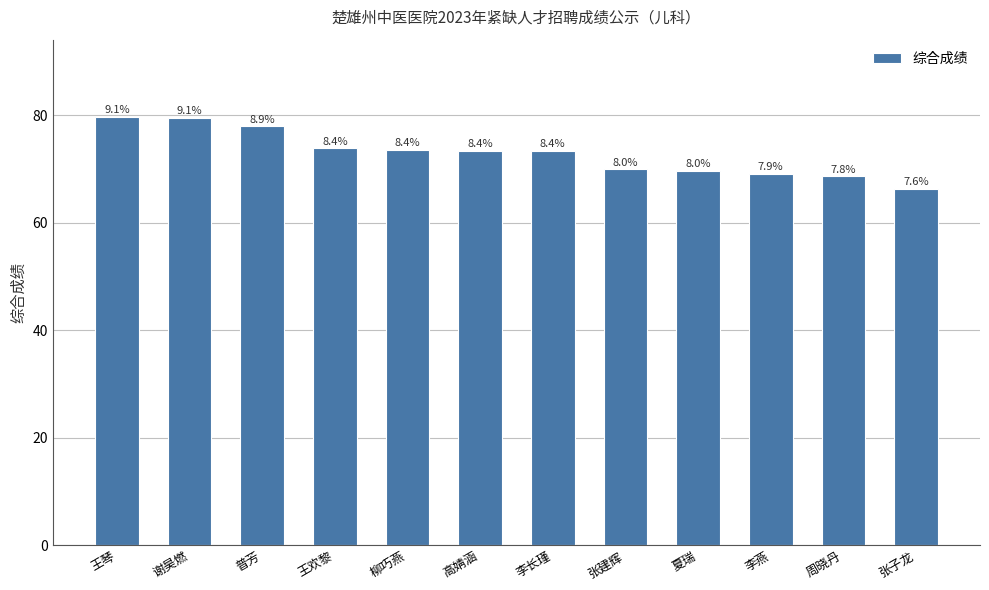

At which label is the value closest to 73?

高婧涵